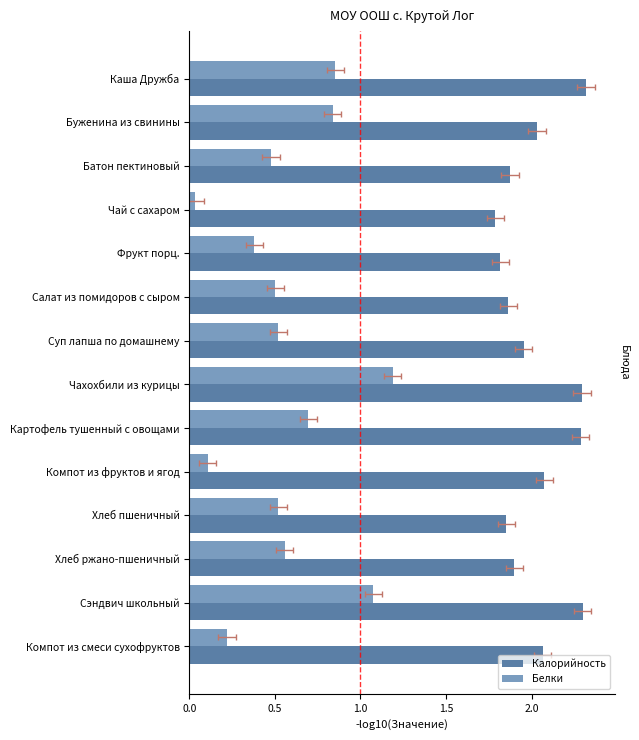

What is the sum of the Белки values at Суп лапша по домашнему and Буженина из свинины?

1.4